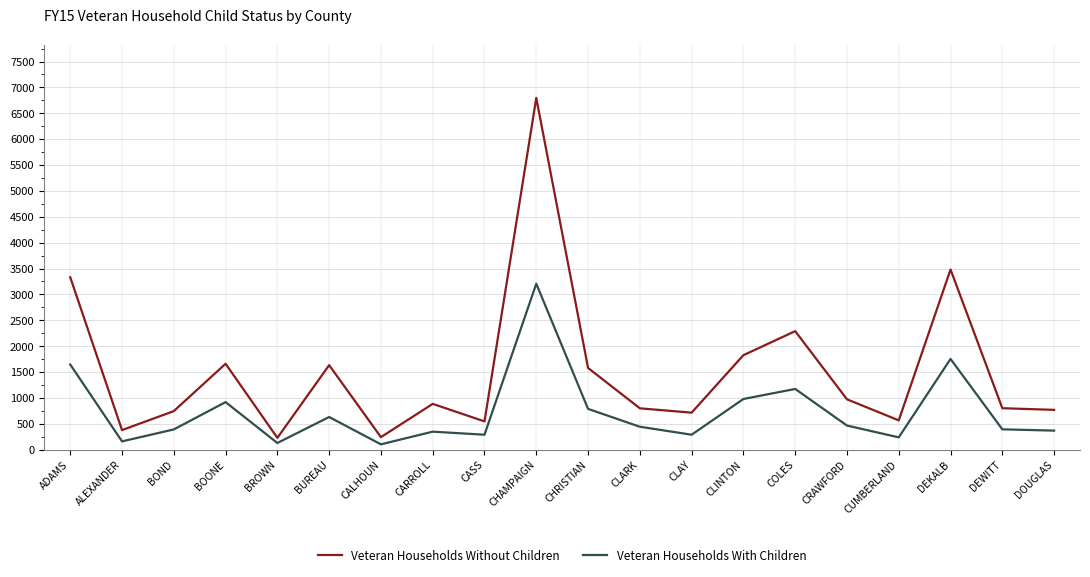

The value of Veteran Households With Children at CHRISTIAN is 788. True or false?

True